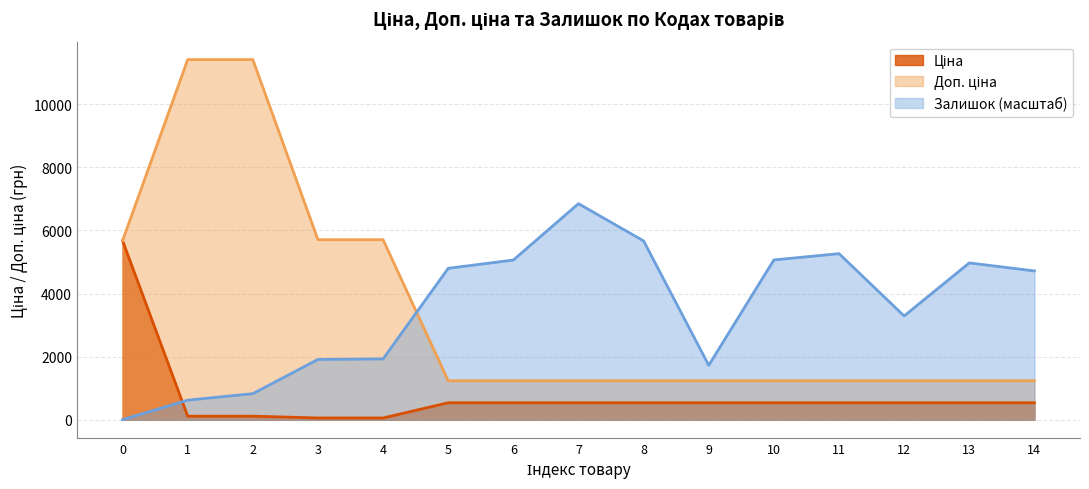

What is the total value across all series at 9?

3500.2